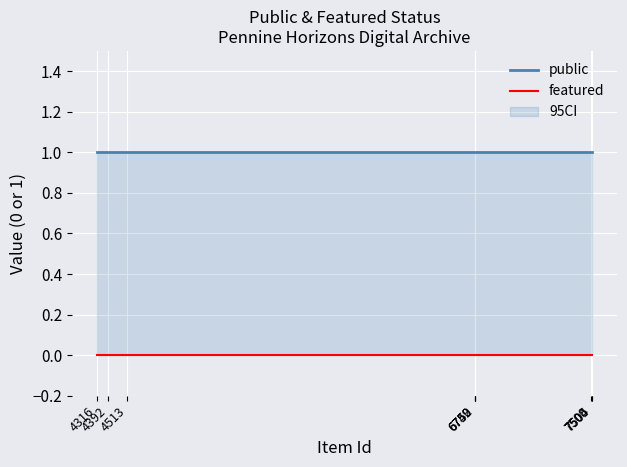

True or false: public and featured intersect in this chart.

False